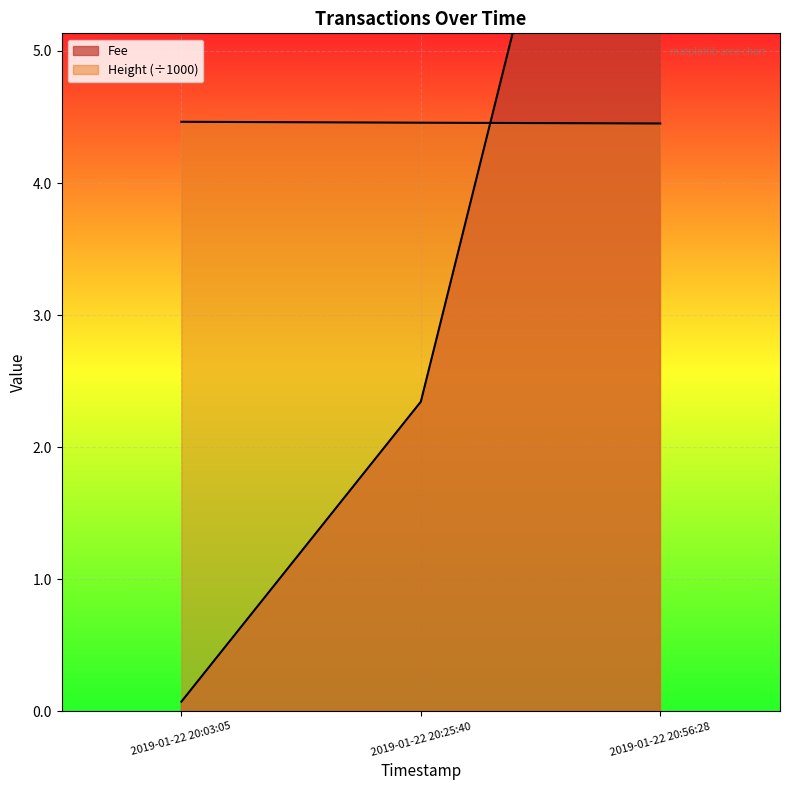

What is the minimum value shown in the chart?

0.1